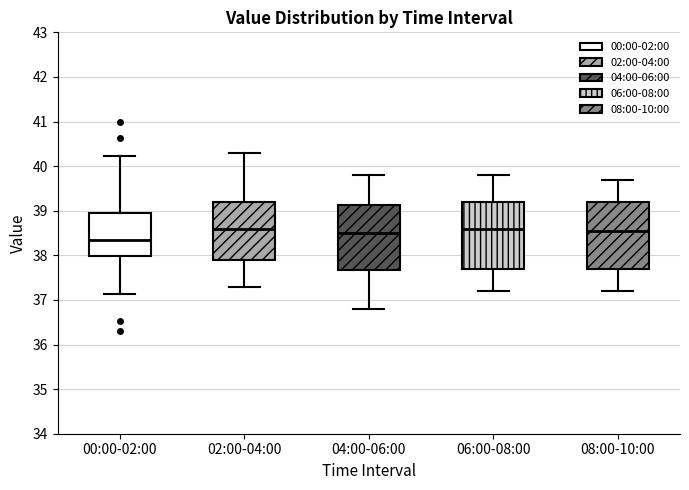

Reading left to right, transcribe this box plot: for each box, give where its median line is, the range the box spans, and where its two whiskers end, as read against the y-axis. The values are not printed on the chart, so give them approximately, as read against the axis.

00:00-02:00: median 38.4, box 38.0 to 38.9, whiskers 37.1 to 40.2
02:00-04:00: median 38.6, box 37.9 to 39.2, whiskers 37.3 to 40.3
04:00-06:00: median 38.5, box 37.7 to 39.1, whiskers 36.8 to 39.8
06:00-08:00: median 38.6, box 37.7 to 39.2, whiskers 37.2 to 39.8
08:00-10:00: median 38.6, box 37.7 to 39.2, whiskers 37.2 to 39.7